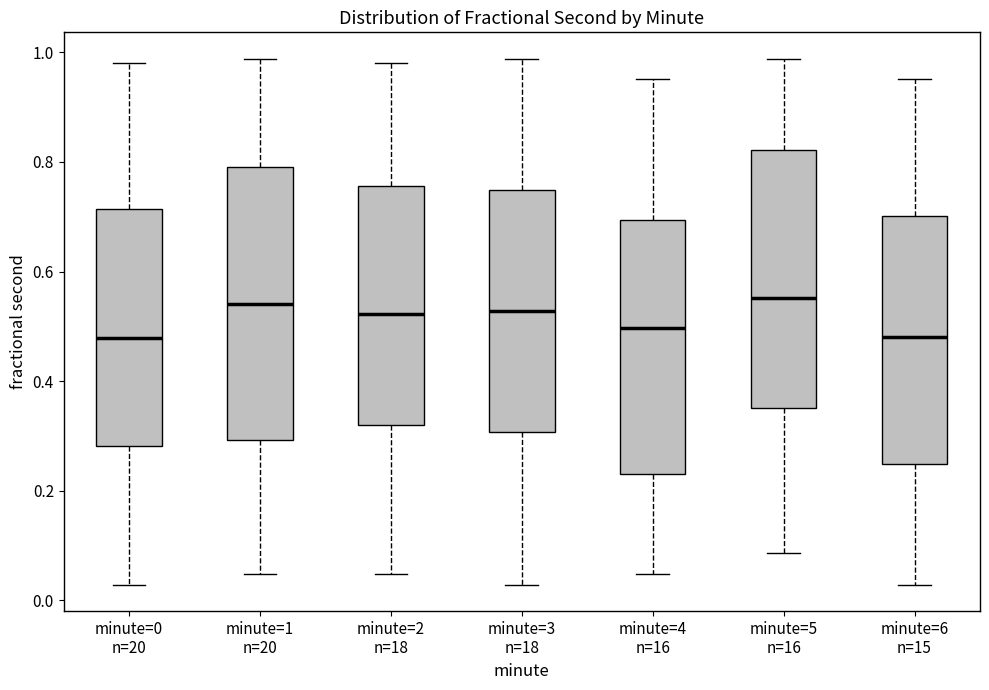

Which box is the tallest, from its lower edge to its upper edge?

minute=1 n=20